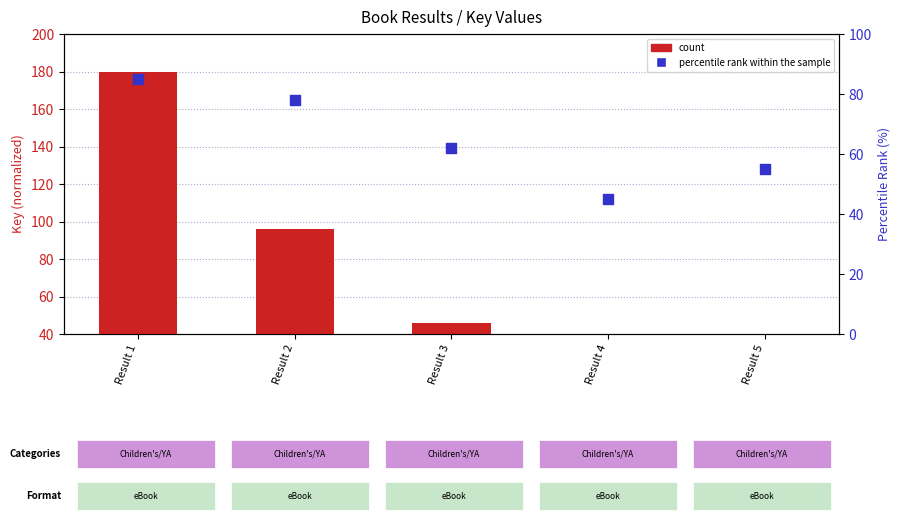

At which category is the sum across all series the highest?

Result 1